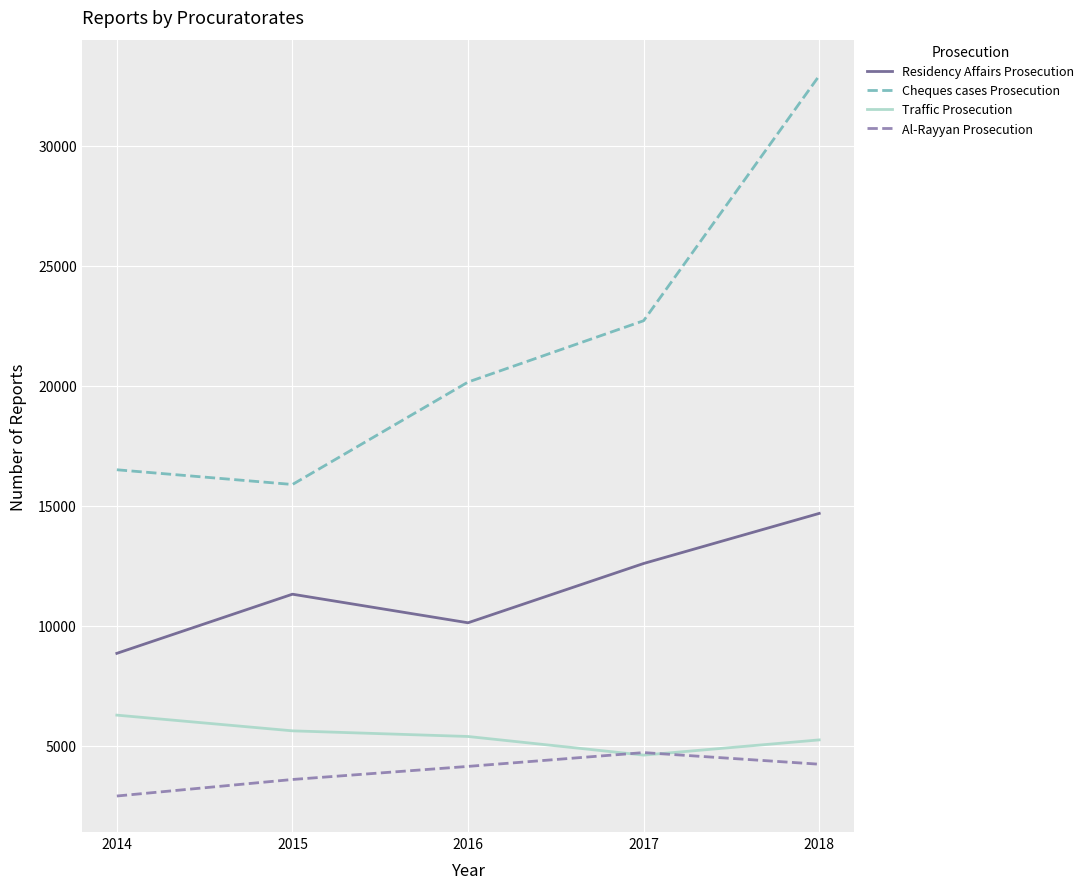

Which category has the lowest value across all series?

2014